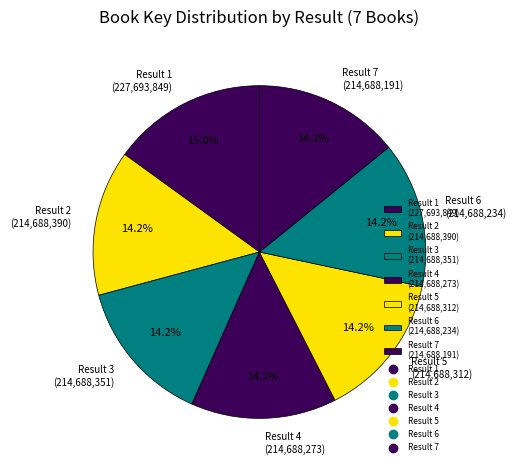

Is the sum of Result 1 (227,693,849) and Result 7 (214,688,191) greater than half?

No